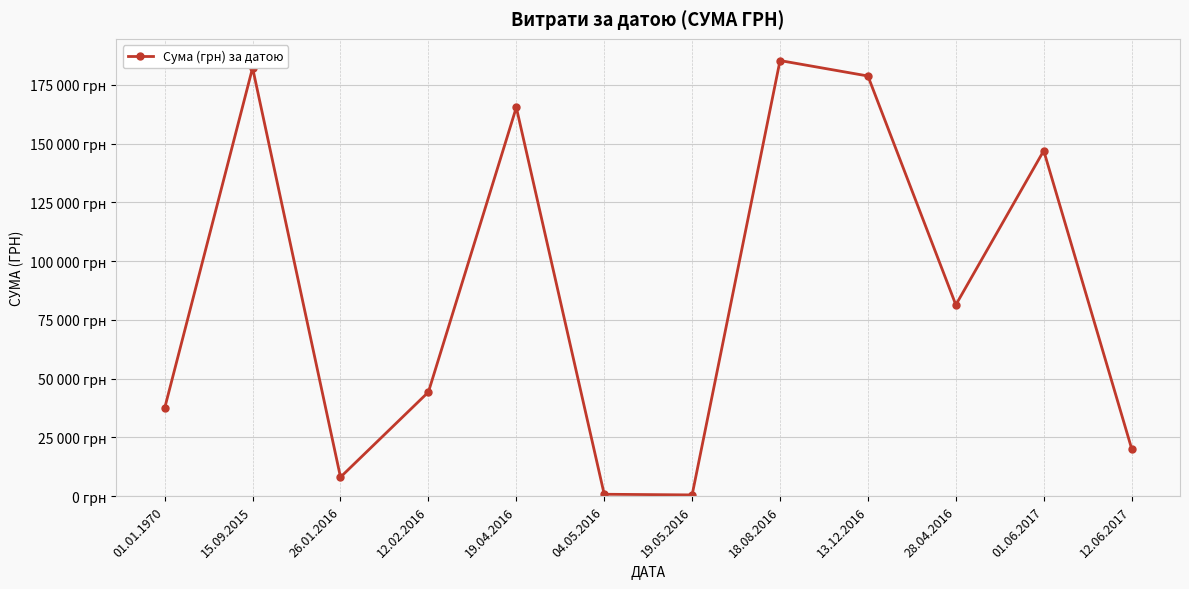

The value at 26.01.2016 is 12822.2. True or false?

False